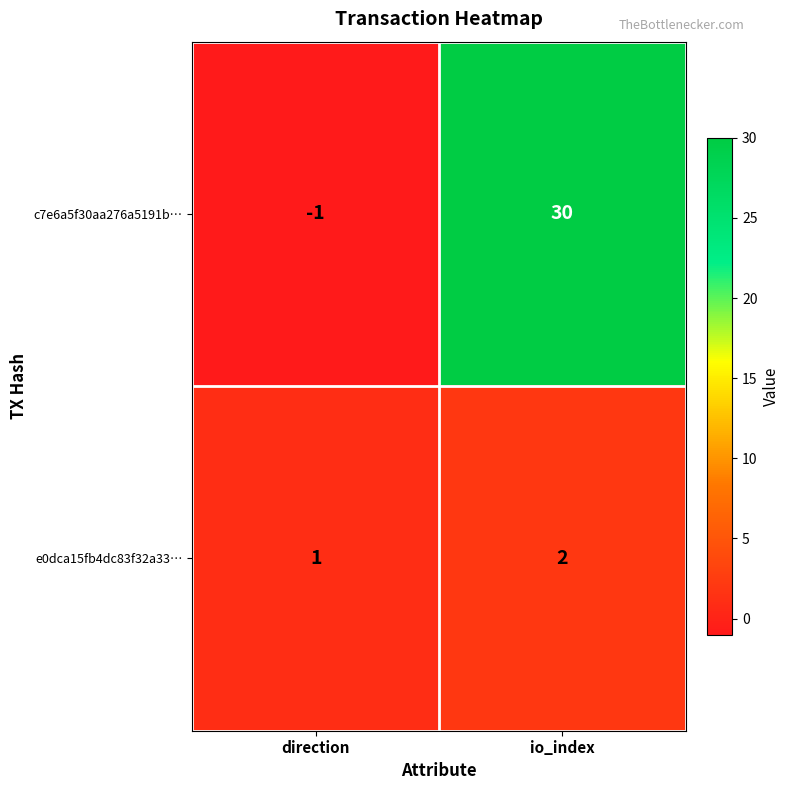

Reading left to right, extract all data points from this chart.

c7e6a5f30aa276a5191b…: direction=-1	io_index=30
e0dca15fb4dc83f32a33…: direction=1	io_index=2